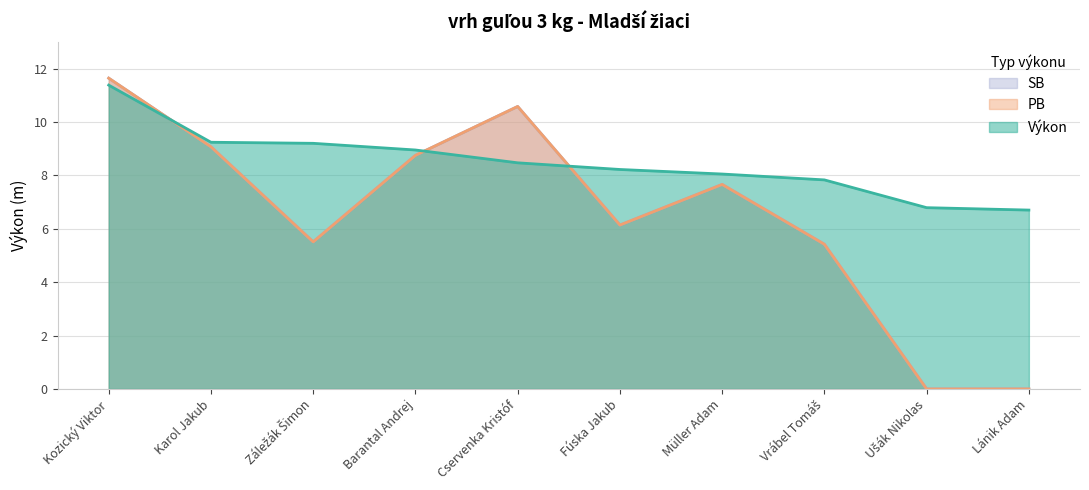

What is the approximate value of SB at Vrábel Tomáš?

5.4